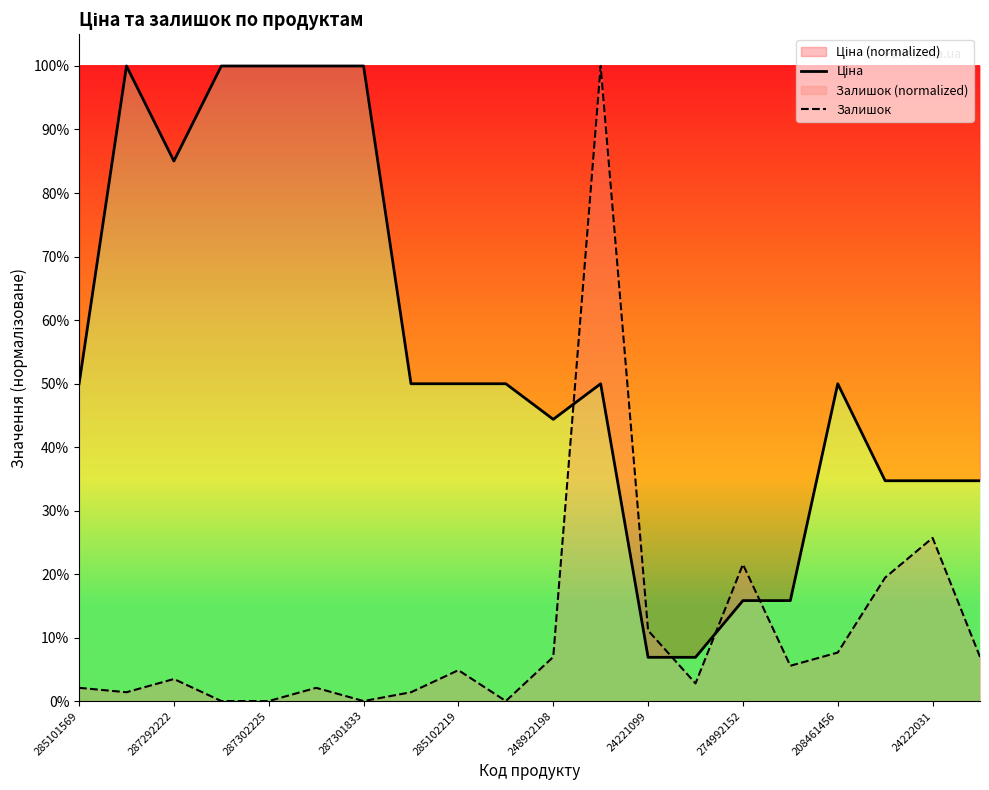

The Залишок series shows 100.0 at 11. True or false?

True